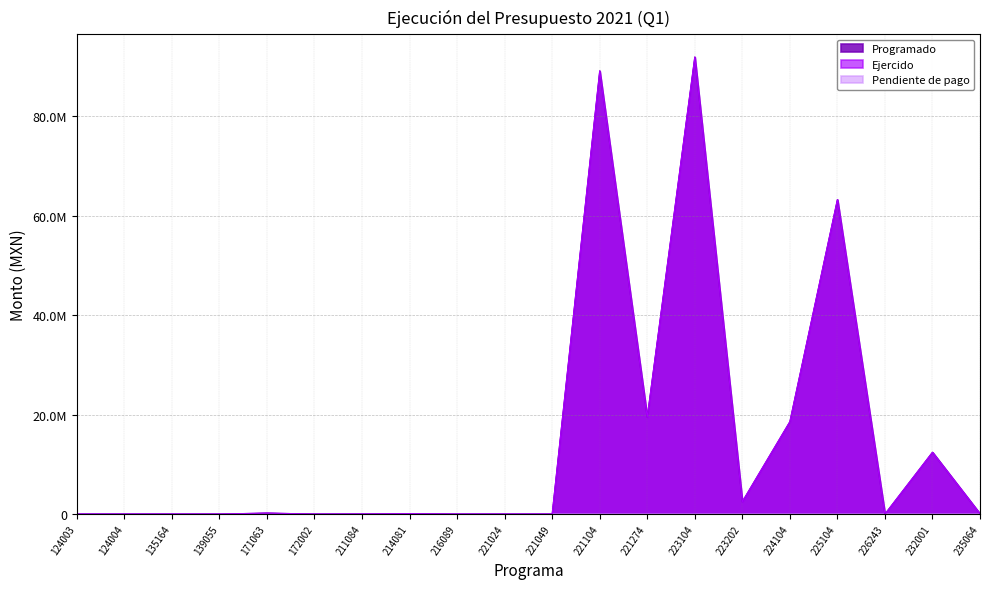

Does the chart display data point markers on the line(s)?

No